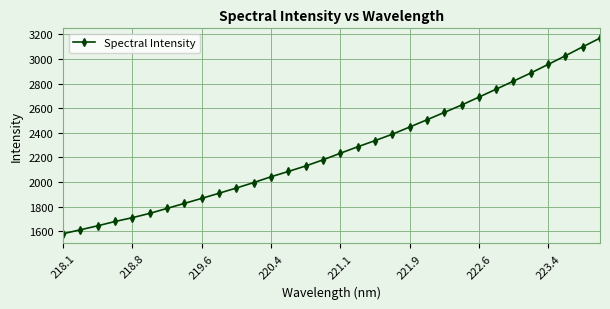

What is the maximum value shown in the chart?

3169.0